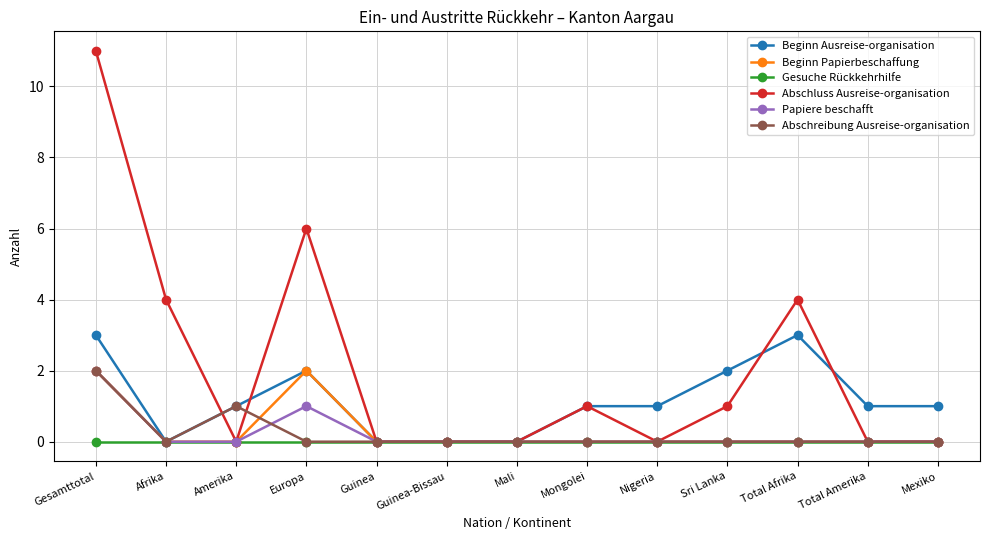

Reading left to right, what are all the values shown in this chart?

Beginn Ausreise-organisation: 3	0	1	2	0	0	0	1	1	2	3	1	1
Beginn Papierbeschaffung: 2	0	0	2	0	0	0	0	0	0	0	0	0
Gesuche Rückkehrhilfe: 0	0	0	0	0	0	0	0	0	0	0	0	0
Abschluss Ausreise-organisation: 11	4	0	6	0	0	0	1	0	1	4	0	0
Papiere beschafft: 2	0	0	1	0	0	0	0	0	0	0	0	0
Abschreibung Ausreise-organisation: 2	0	1	0	0	0	0	0	0	0	0	0	0